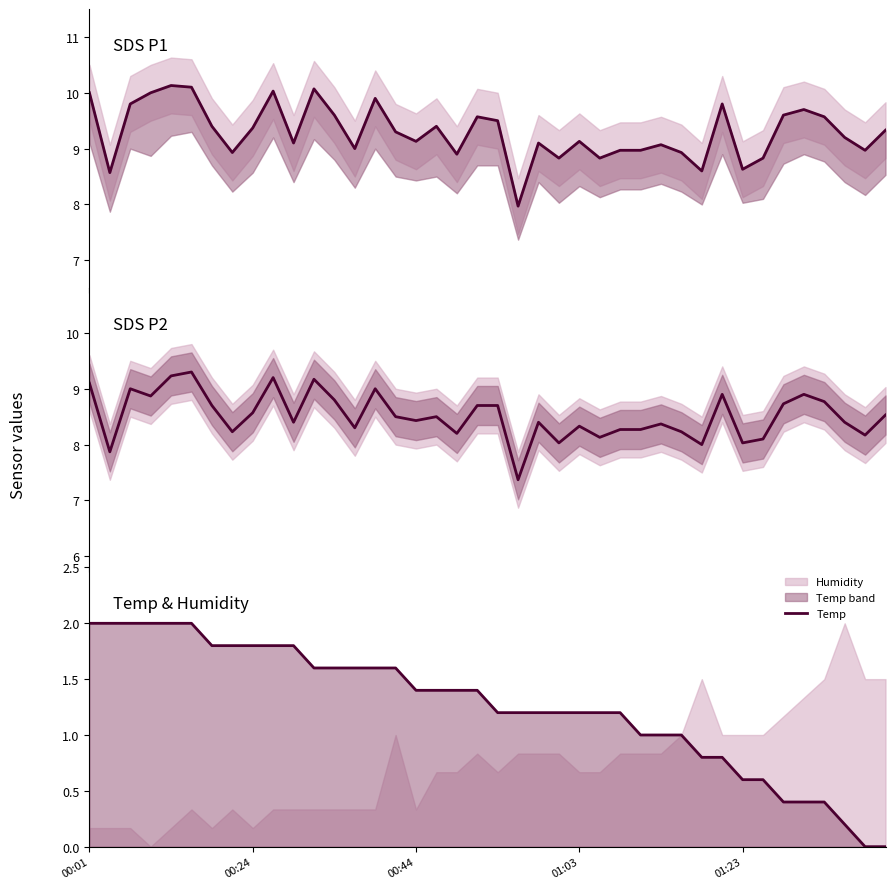

True or false: Temp and SDS_P1 cross at least once.

False